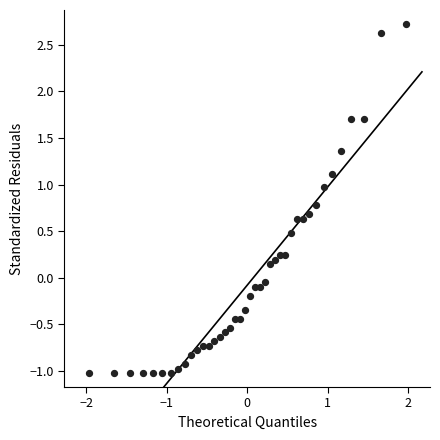

What is the range of Y values (max minus min)?

3.7